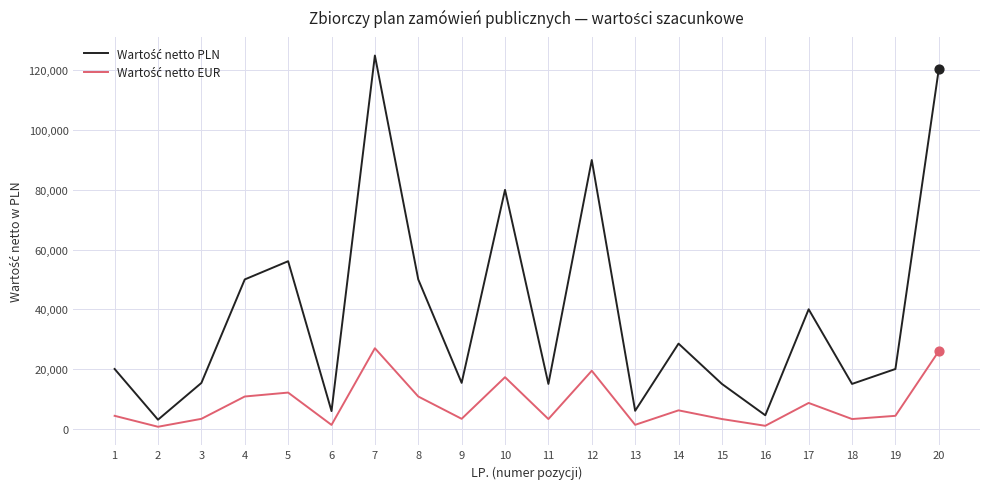

At which category is the sum across all series the highest?

7